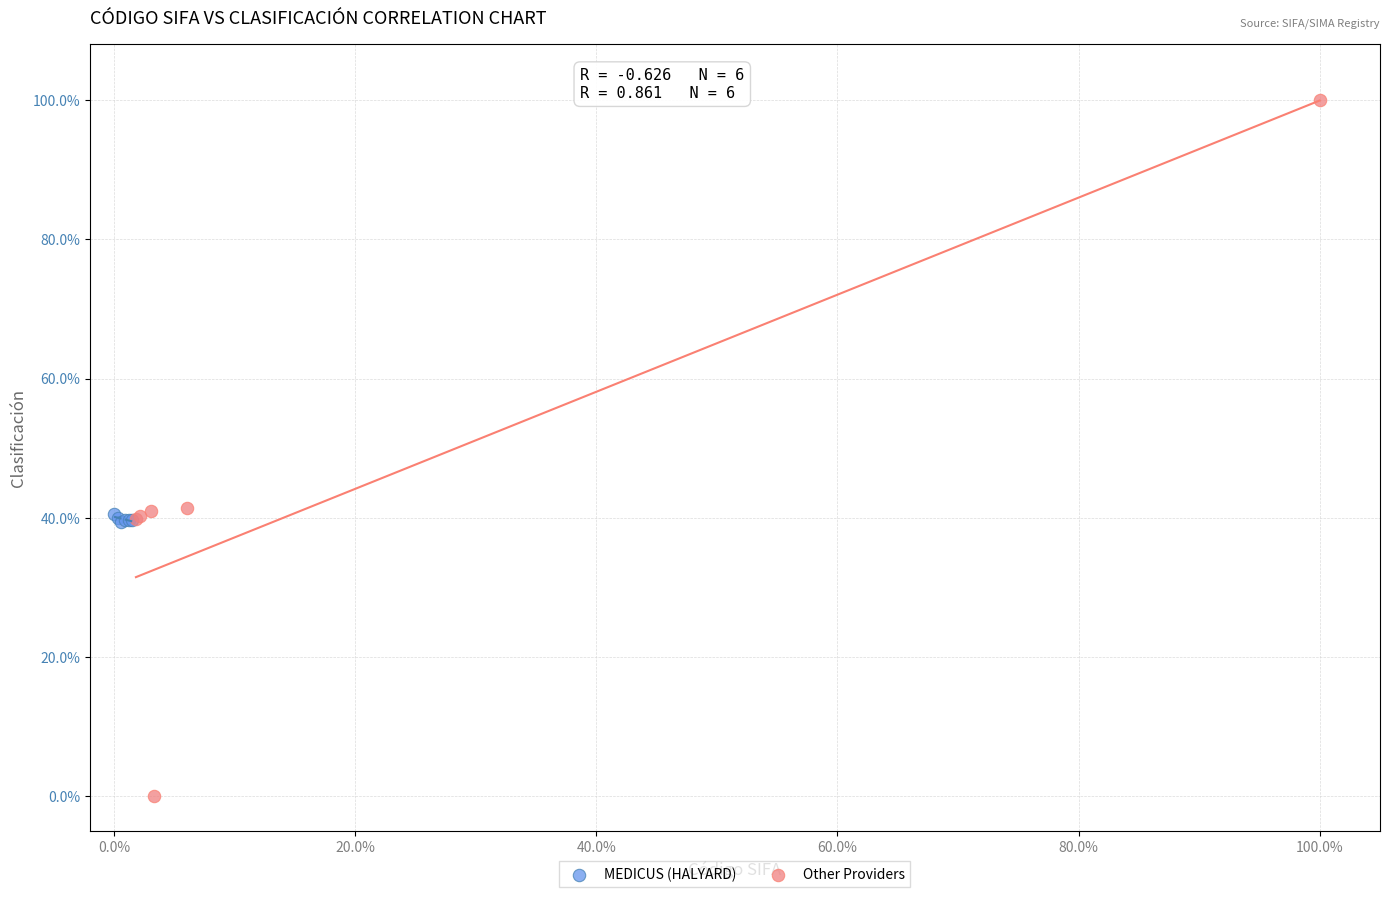

Which series contains the highest Y value?

Other Providers